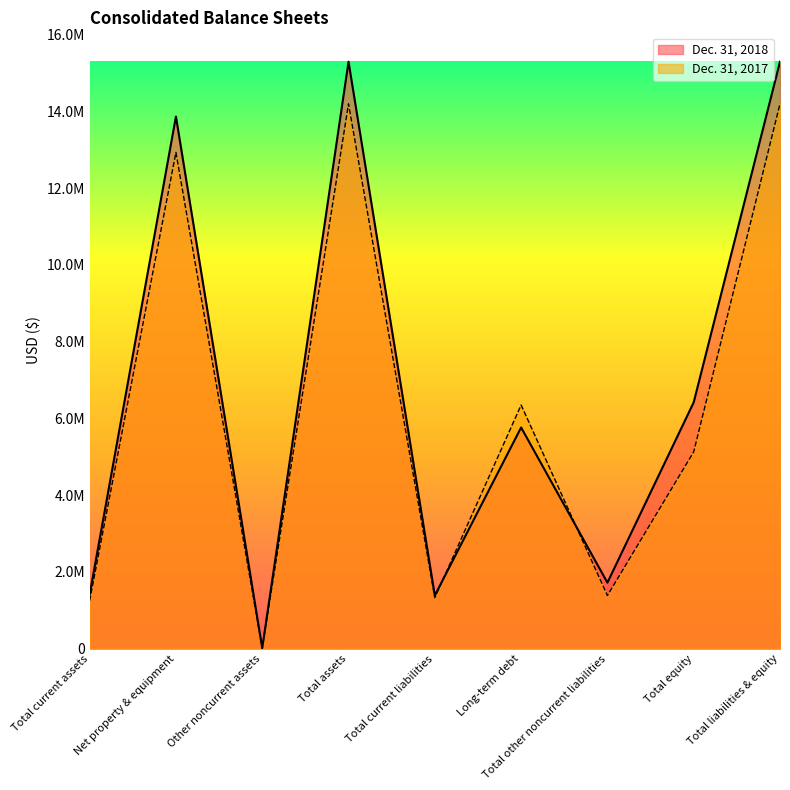

Which category has the lowest value across all series?

Other noncurrent assets